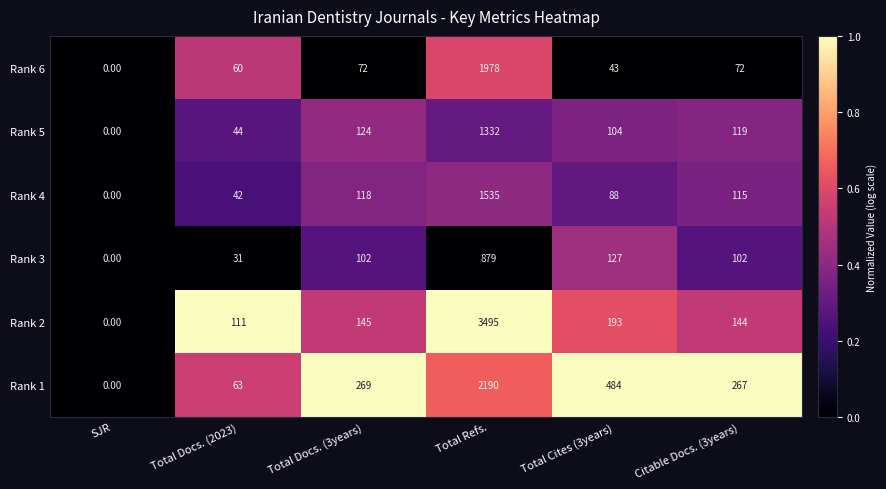

How many distinct data groups are displayed?

6